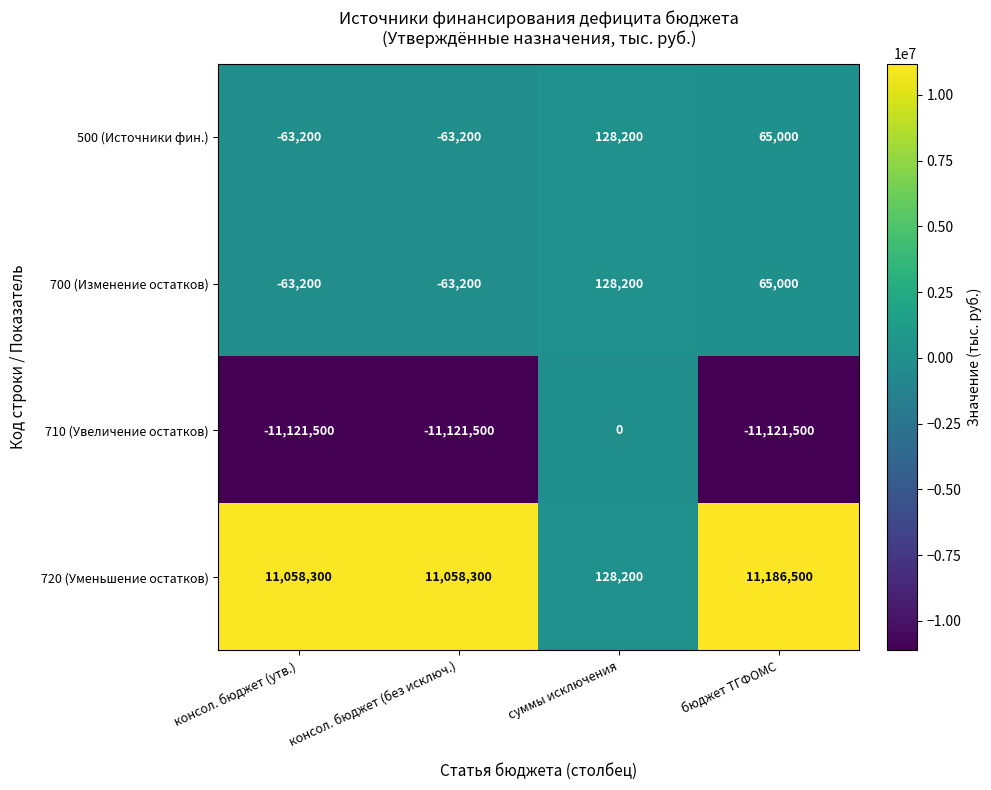

What is the sum of all 720 (Уменьшение остатков) values?

33431300